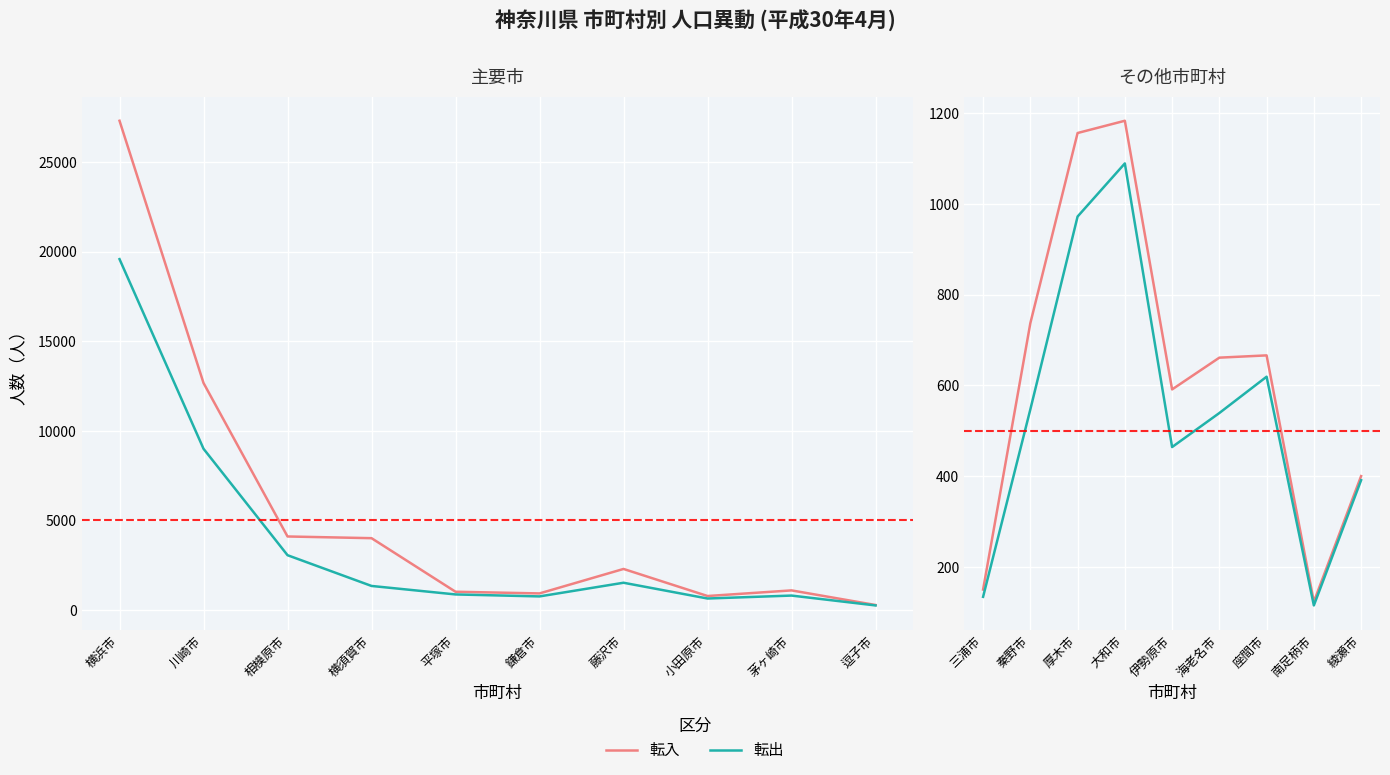

Which series has the largest total across all categories?

転入